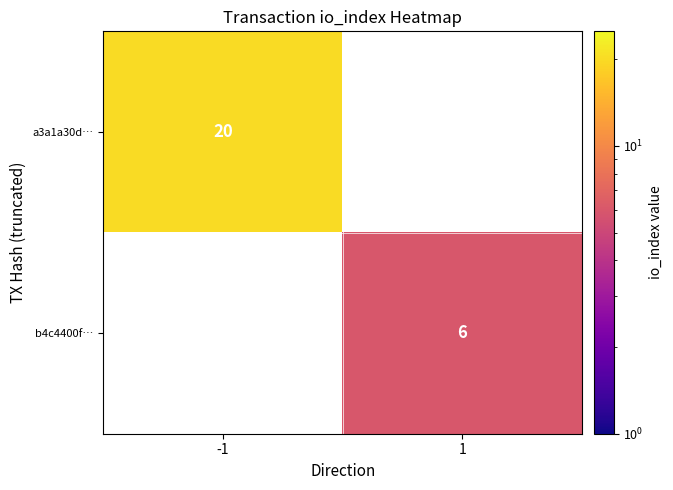

The value of b4c4400f… at 1 is 3. True or false?

False